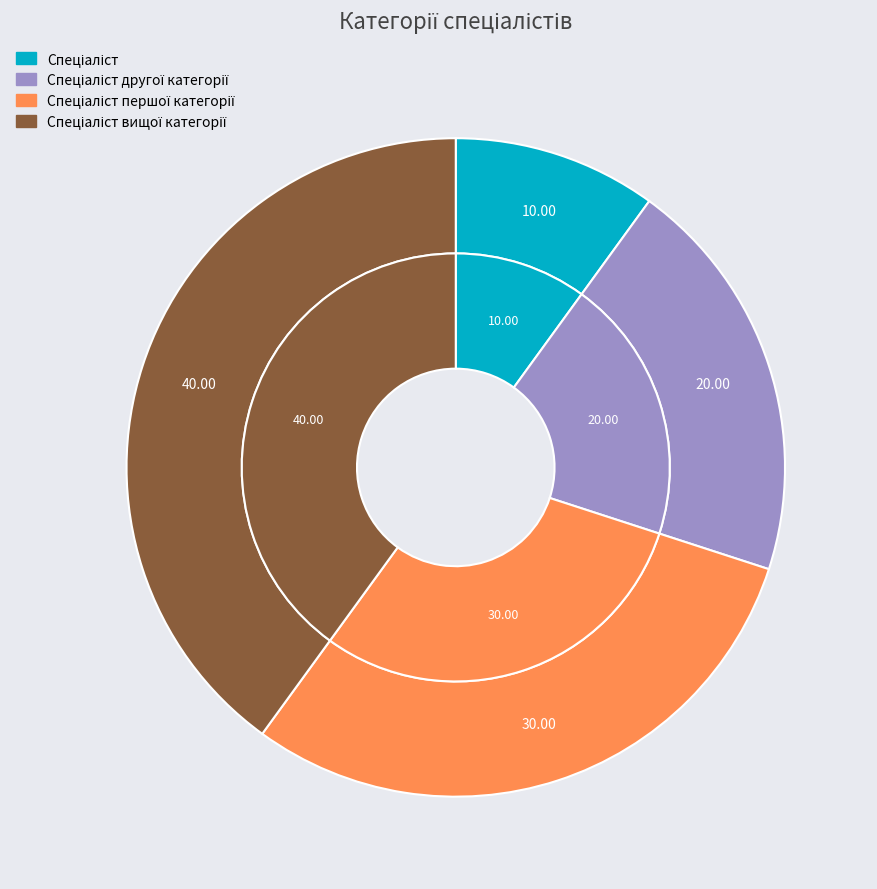

Does any single category account for the majority?

No